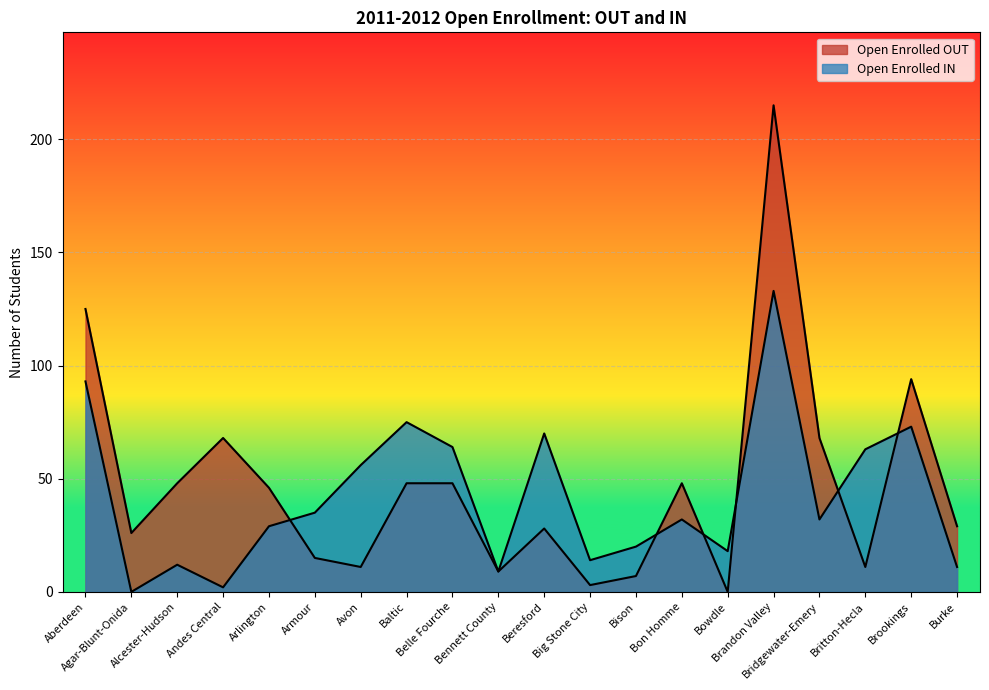

Reading left to right, what are all the values shown in this chart?

Open Enrolled OUT: Aberdeen=125	Agar-Blunt-Onida=26	Alcester-Hudson=48	Andes Central=68	Arlington=46	Armour=15	Avon=11	Baltic=48	Belle Fourche=48	Bennett County=9	Beresford=28	Big Stone City=3	Bison=7	Bon Homme=48	Bowdle=0	Brandon Valley=215	Bridgewater-Emery=68	Britton-Hecla=11	Brookings=94	Burke=29
Open Enrolled IN: Aberdeen=93	Agar-Blunt-Onida=0	Alcester-Hudson=12	Andes Central=2	Arlington=29	Armour=35	Avon=56	Baltic=75	Belle Fourche=64	Bennett County=9	Beresford=70	Big Stone City=14	Bison=20	Bon Homme=32	Bowdle=18	Brandon Valley=133	Bridgewater-Emery=32	Britton-Hecla=63	Brookings=73	Burke=11